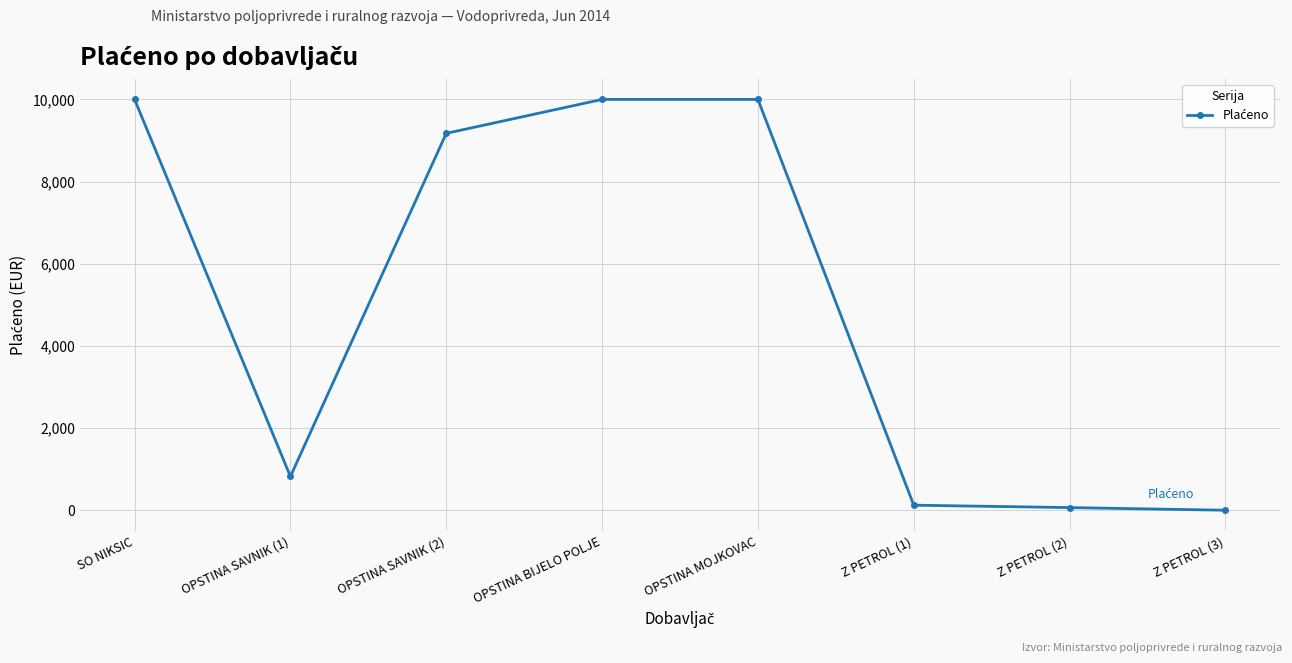

What is the greatest value displayed?

10000.0